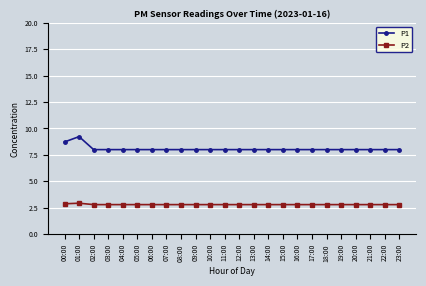

True or false: P2 and P1 cross at least once.

False